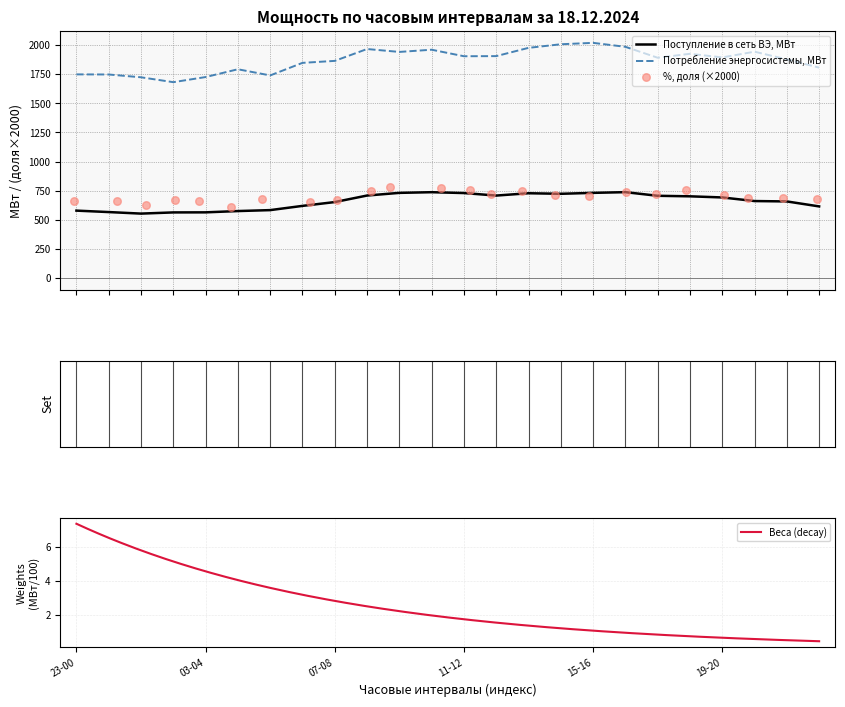

Which series contains the highest Y value?

Потребление энергосистемы, МВт